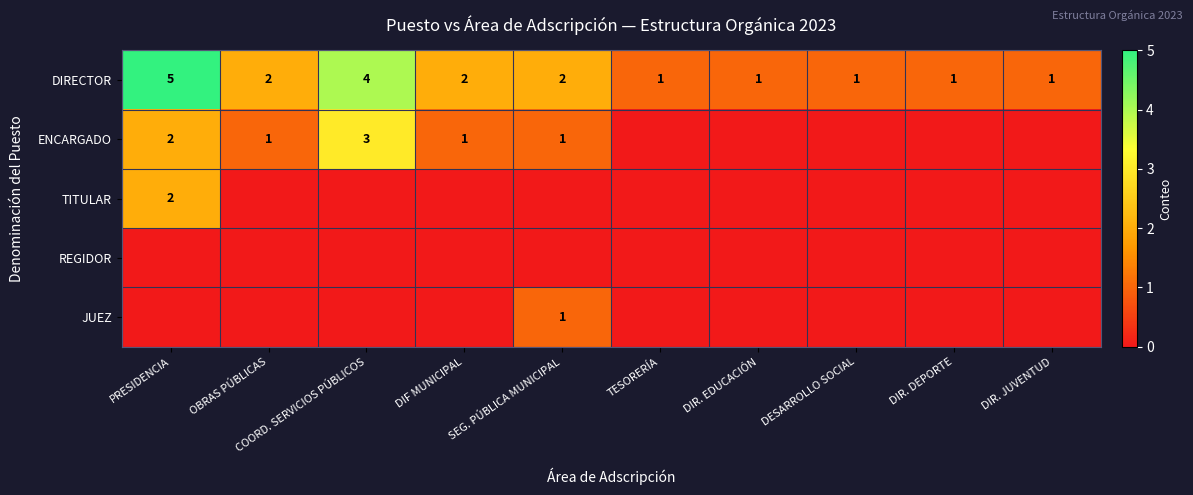

Is it true that ENCARGADO equals 2 at OBRAS PÚBLICAS?

False